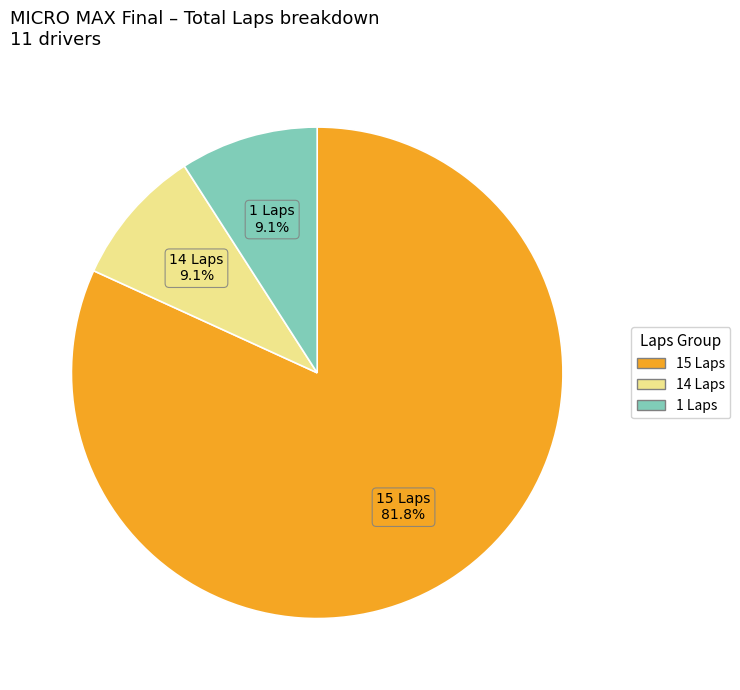

Is there a majority slice in this chart?

Yes